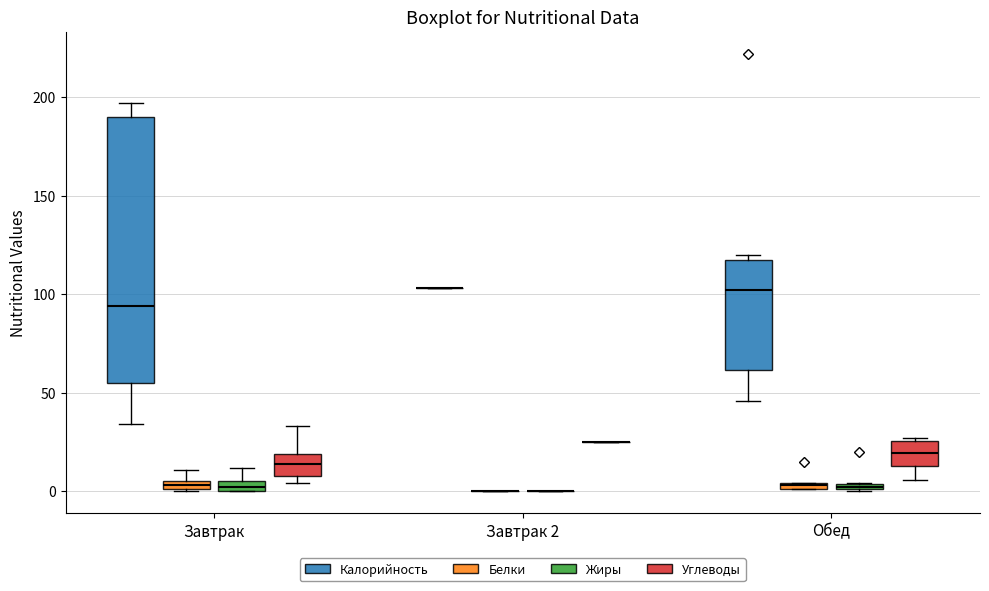

Comparing the boxes themselves (not the whiskers), which one is the tallest?

Завтрак (Калорийность)